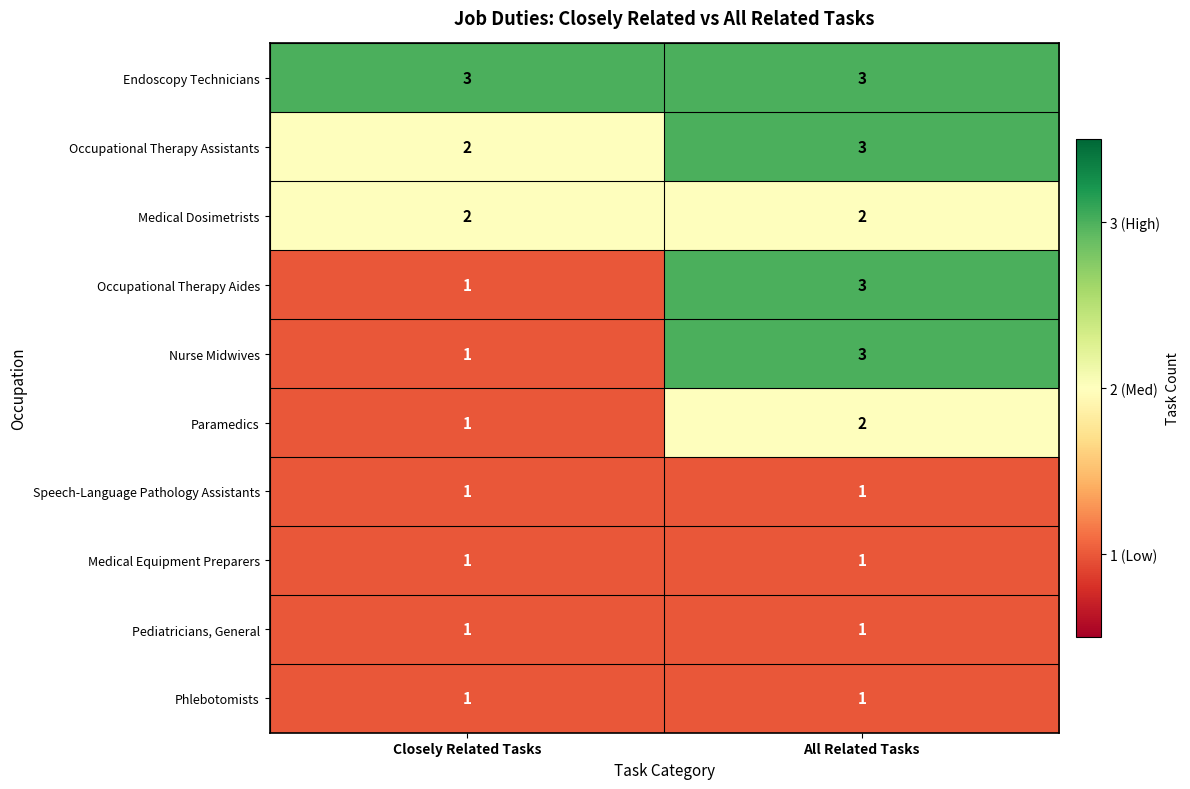

Where is Paramedics nearest to the value 1?

Closely Related Tasks